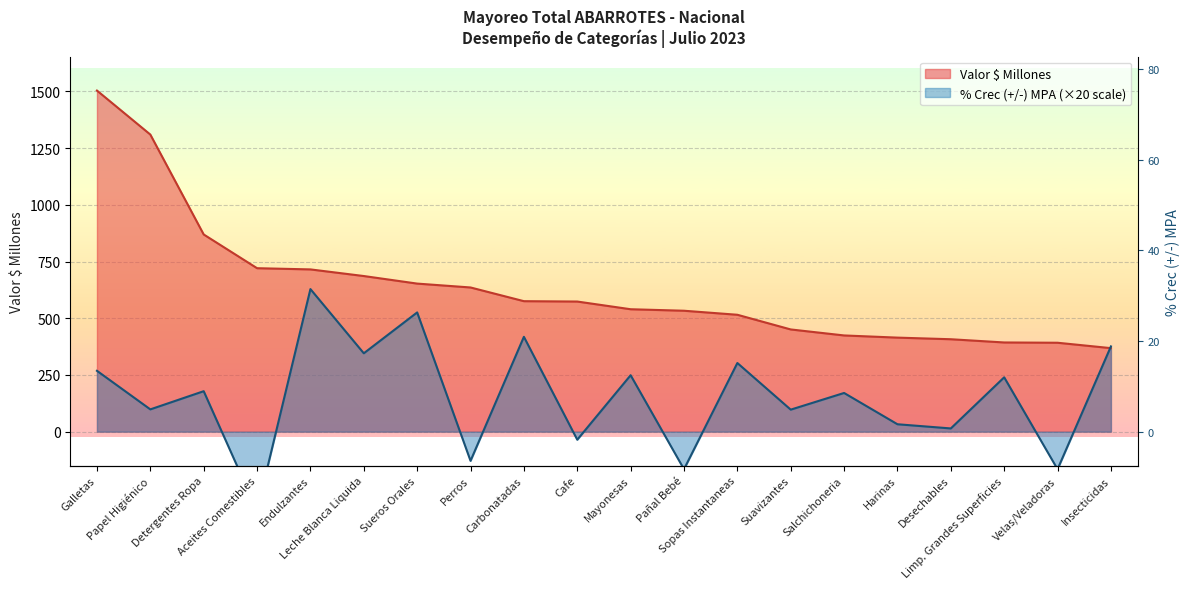

What are all the series names shown in the legend?

Valor $ Millones, % Crec (+/-) MPA